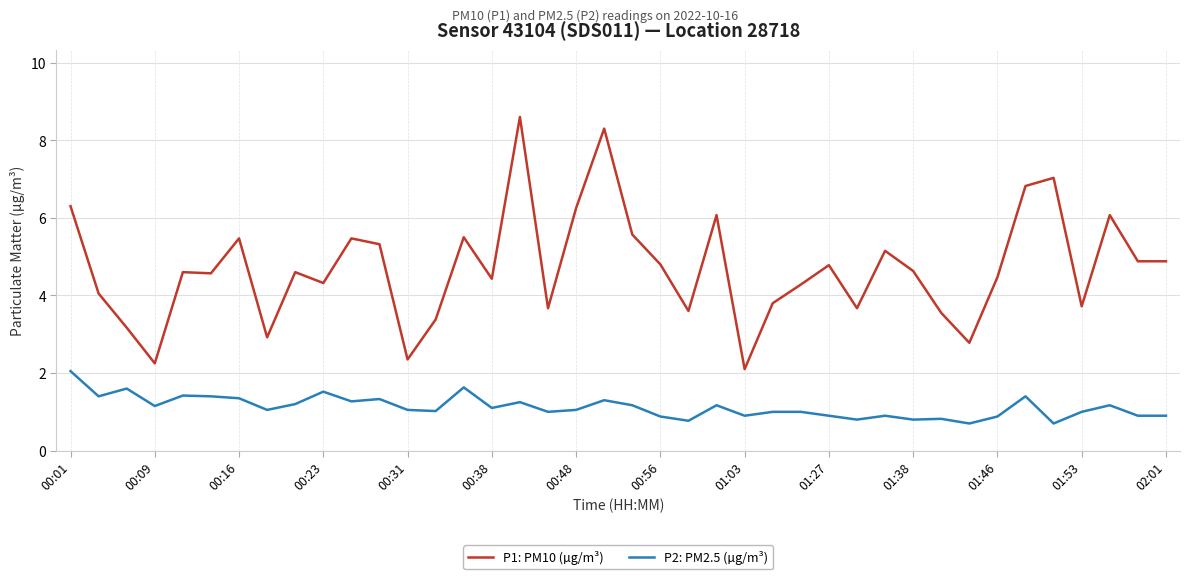

List the series in order of their overall mean, lowest first.

P2: PM2.5 (µg/m³), P1: PM10 (µg/m³)